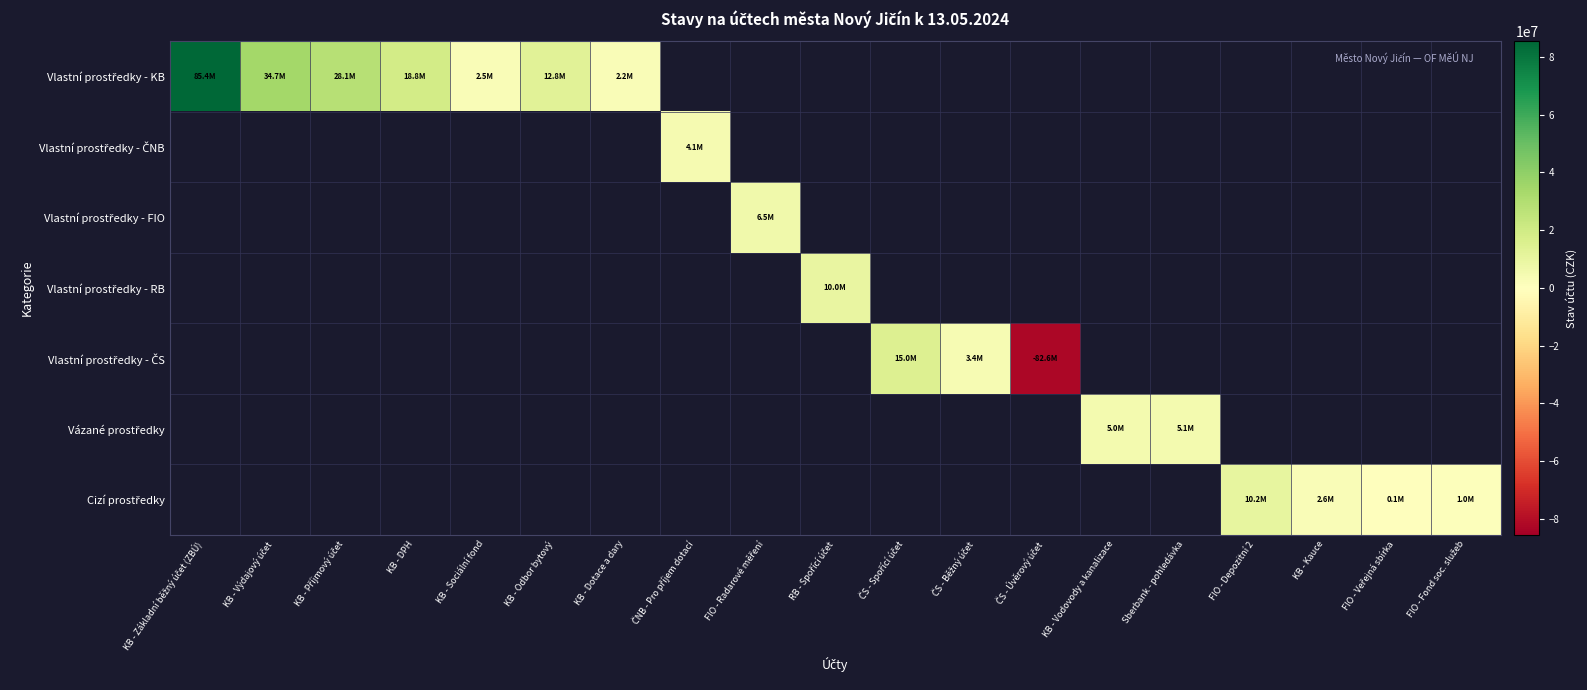

How many distinct data groups are displayed?

7